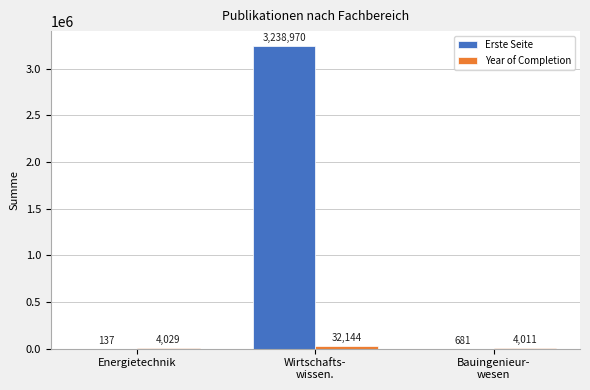

What is the sum of all Erste Seite values?

3239788